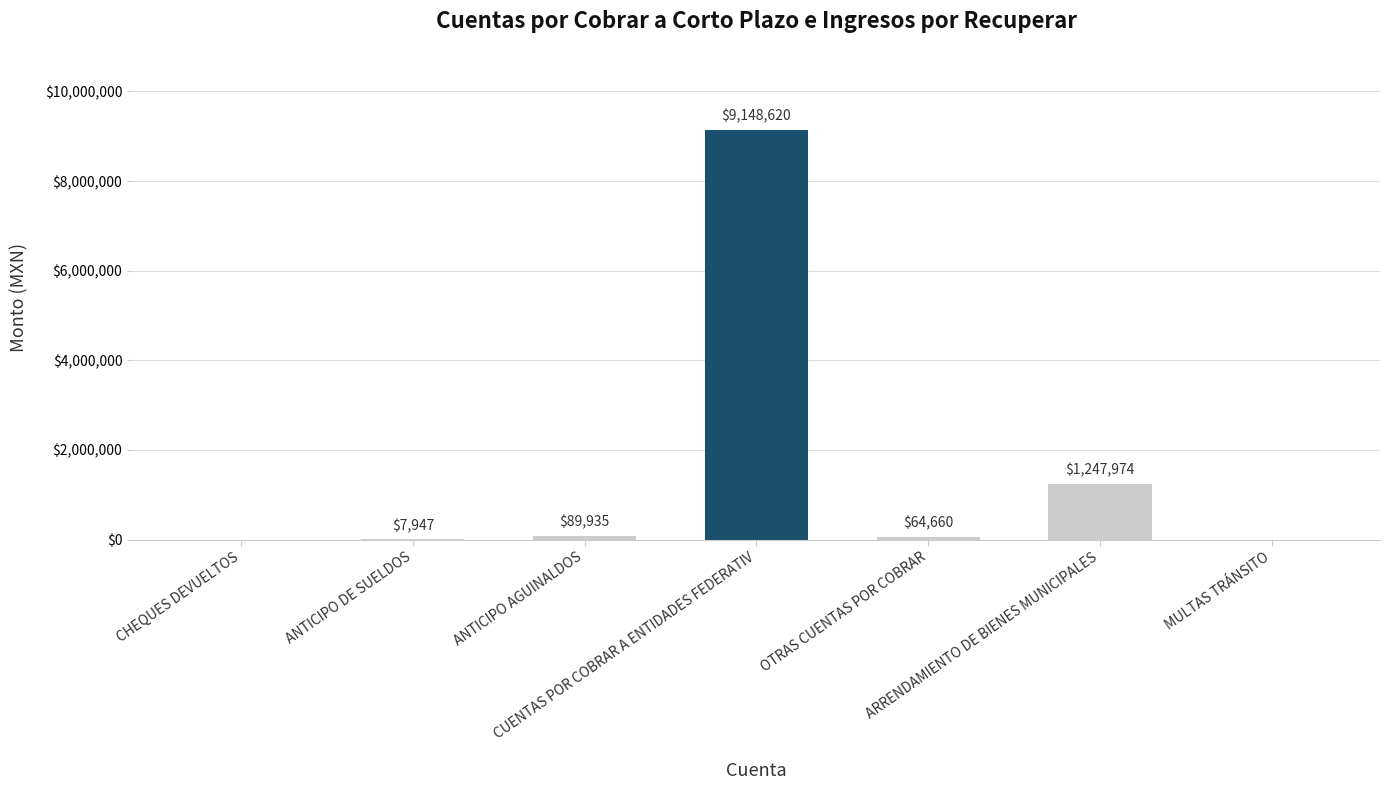

What is the greatest value displayed?

9148619.5